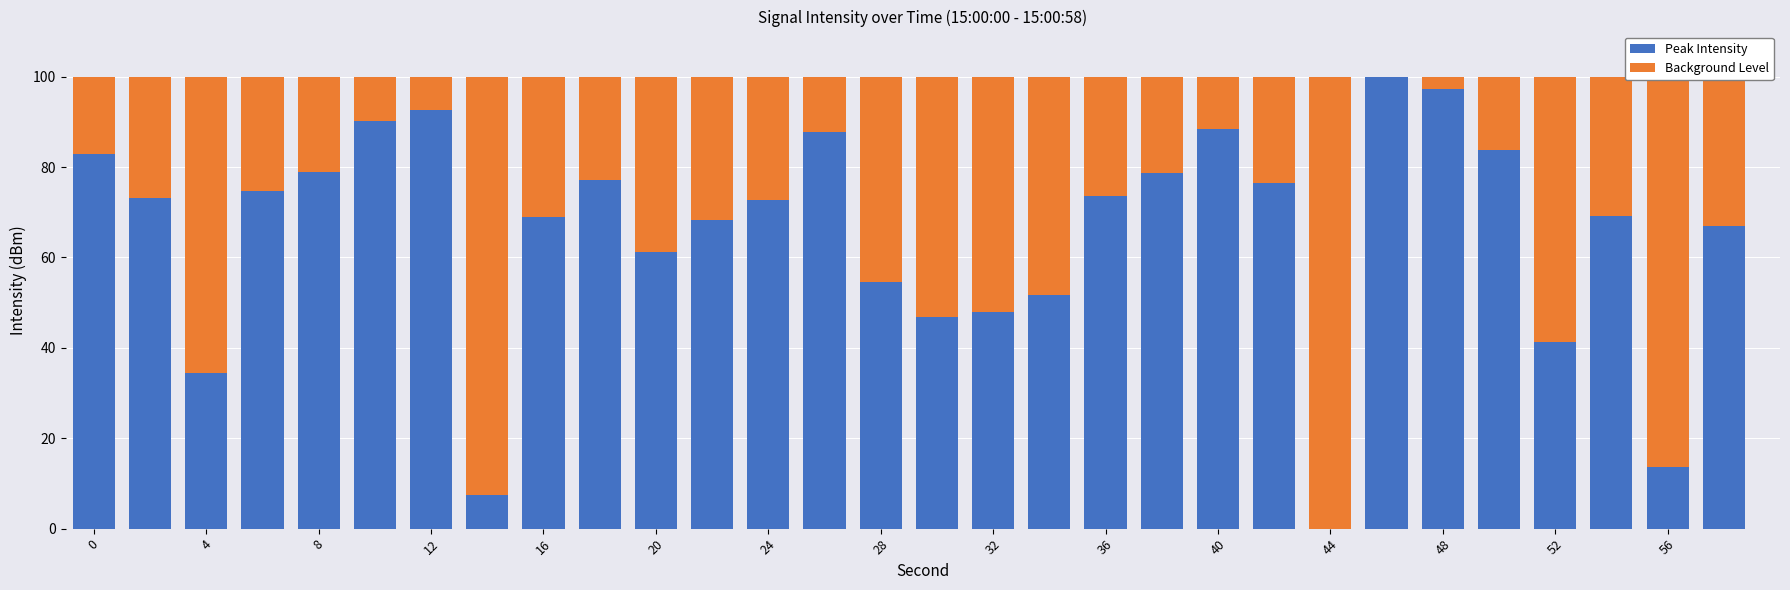

What is the sum of all Peak Intensity values?

1961.4